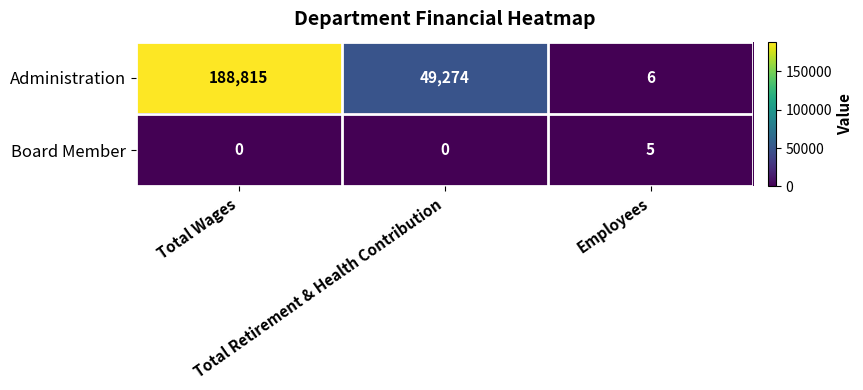

What is the maximum value shown in the chart?

188815